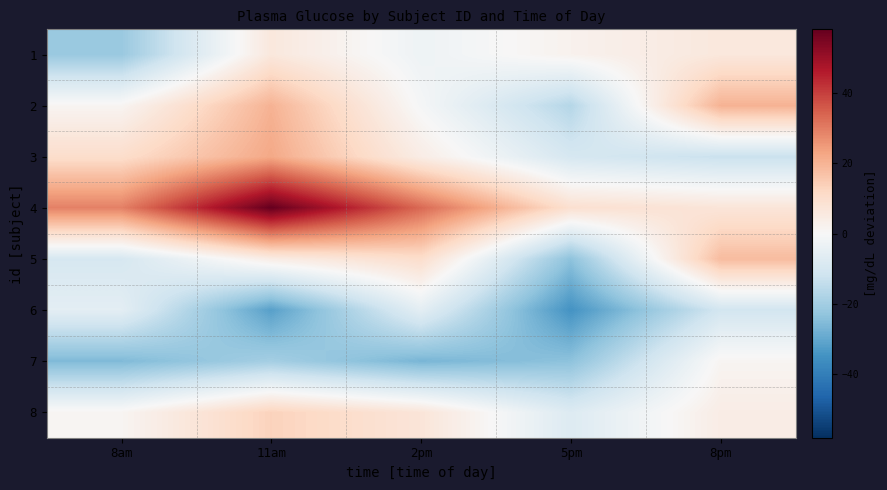

What is the greatest value displayed?

58.2